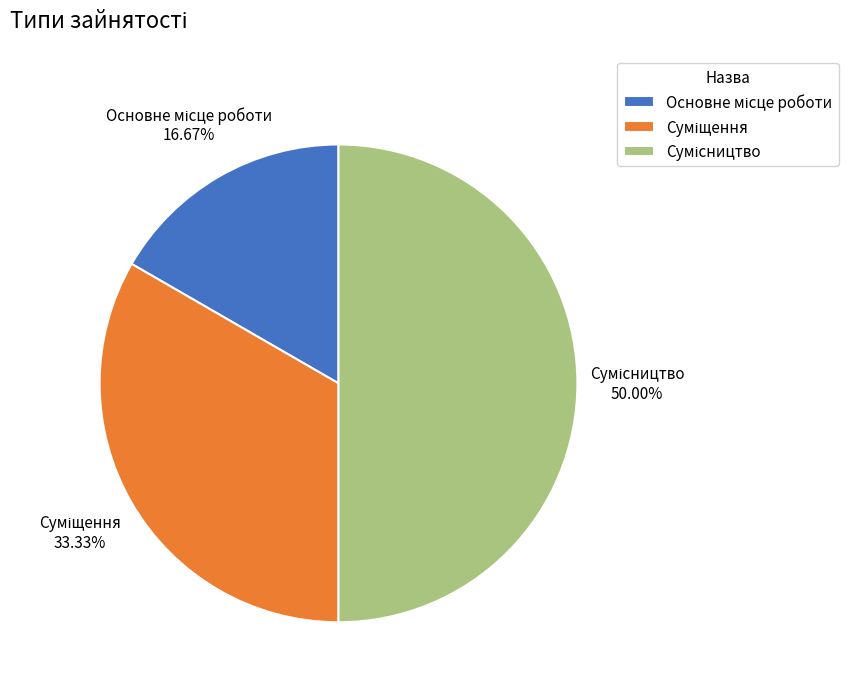

What percentage is the Суміщення slice, to the nearest percent?

33%